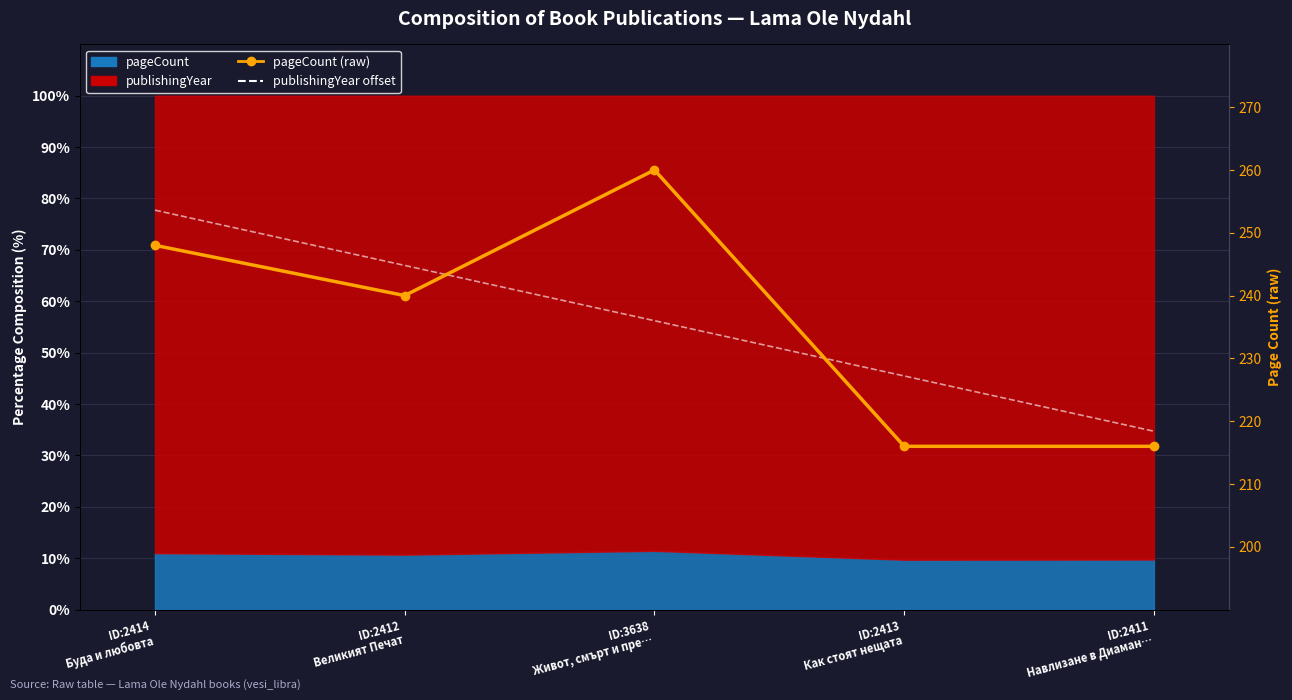

At how many categories does at least one series exceed 33?

5